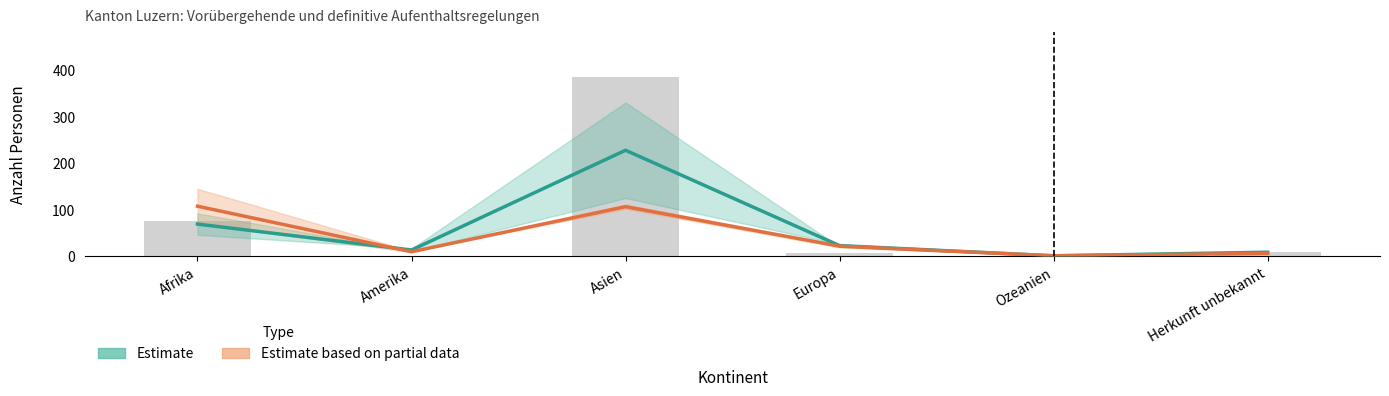

Is the value of Estimate at Asien greater than the value of Estimate based on partial data at Asien?

Yes